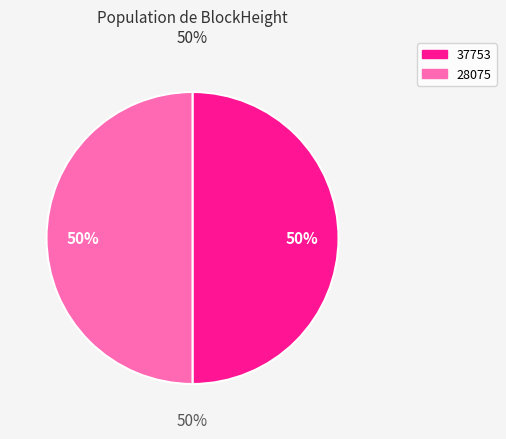

To the nearest percent, what is the combined percentage of 37753 and 28075?

100%